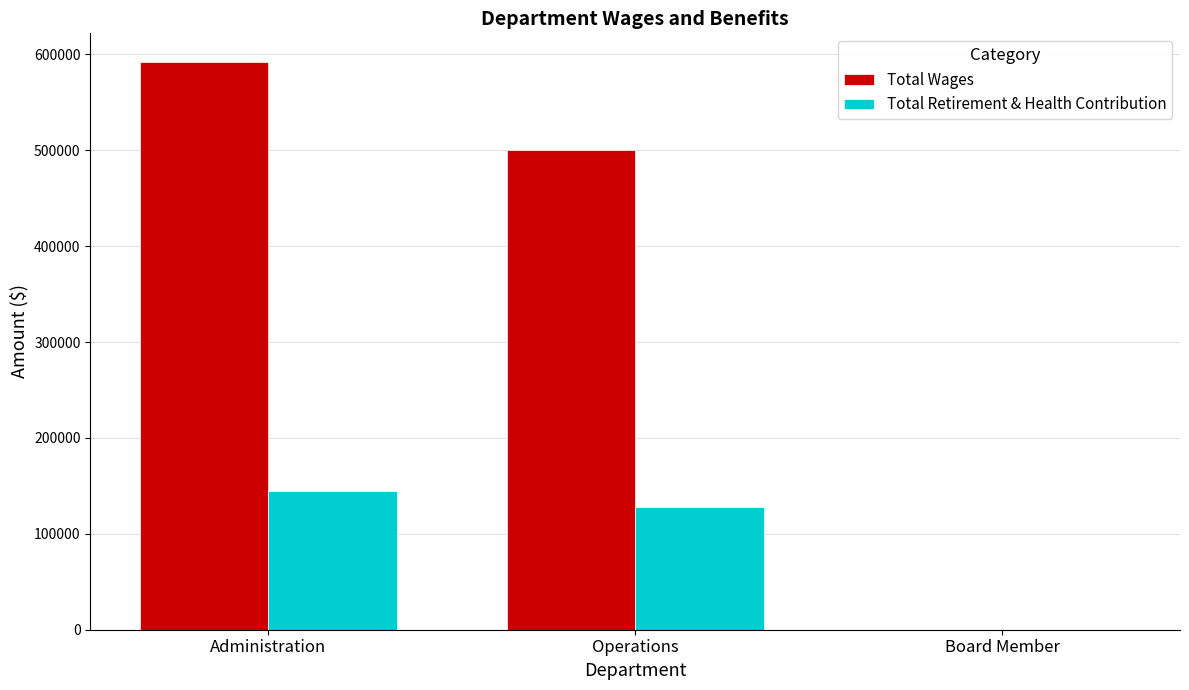

True or false: Total Retirement & Health Contribution has a value of 213922 at Operations.

False